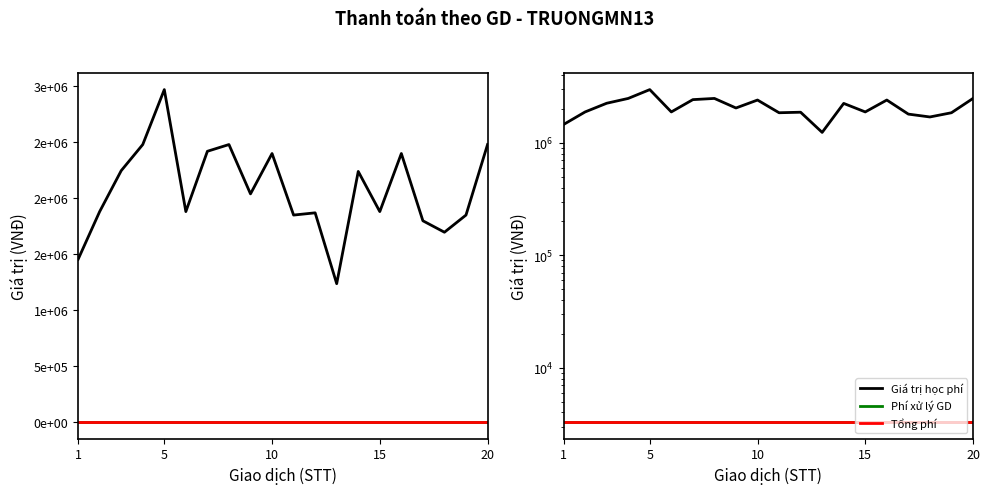

At 10, list the series in order from smallest to largest.

Phí xử lý GD, Tổng phí, Giá trị học phí